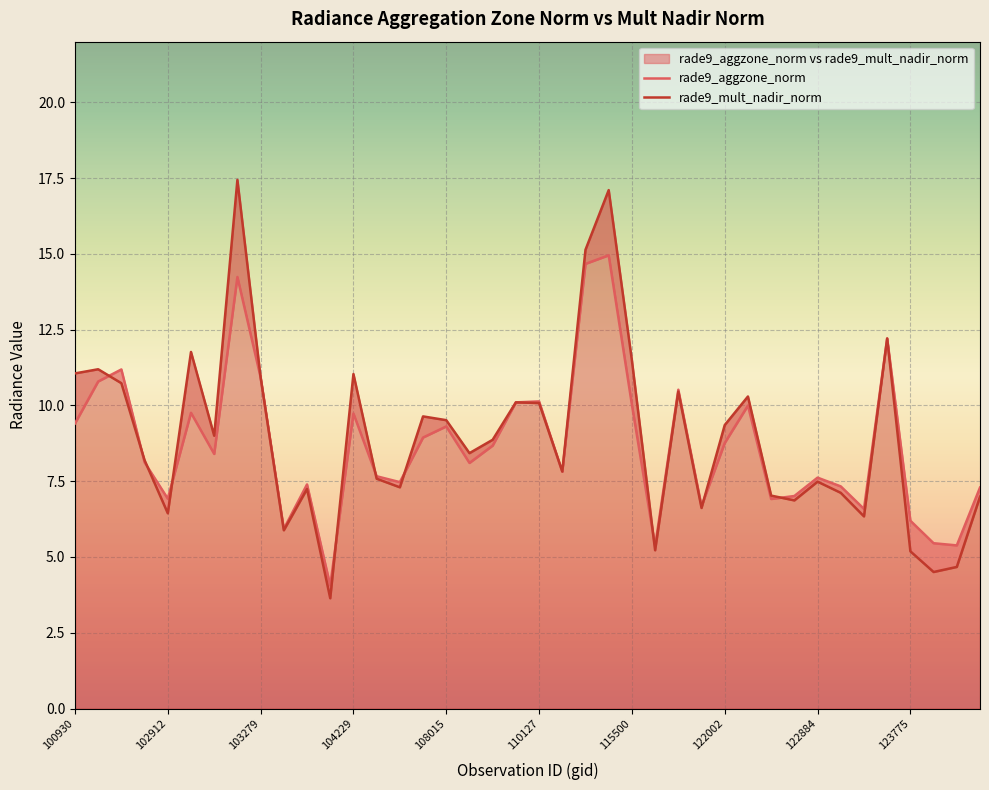

What is the total value across all series at 102671?

21.9